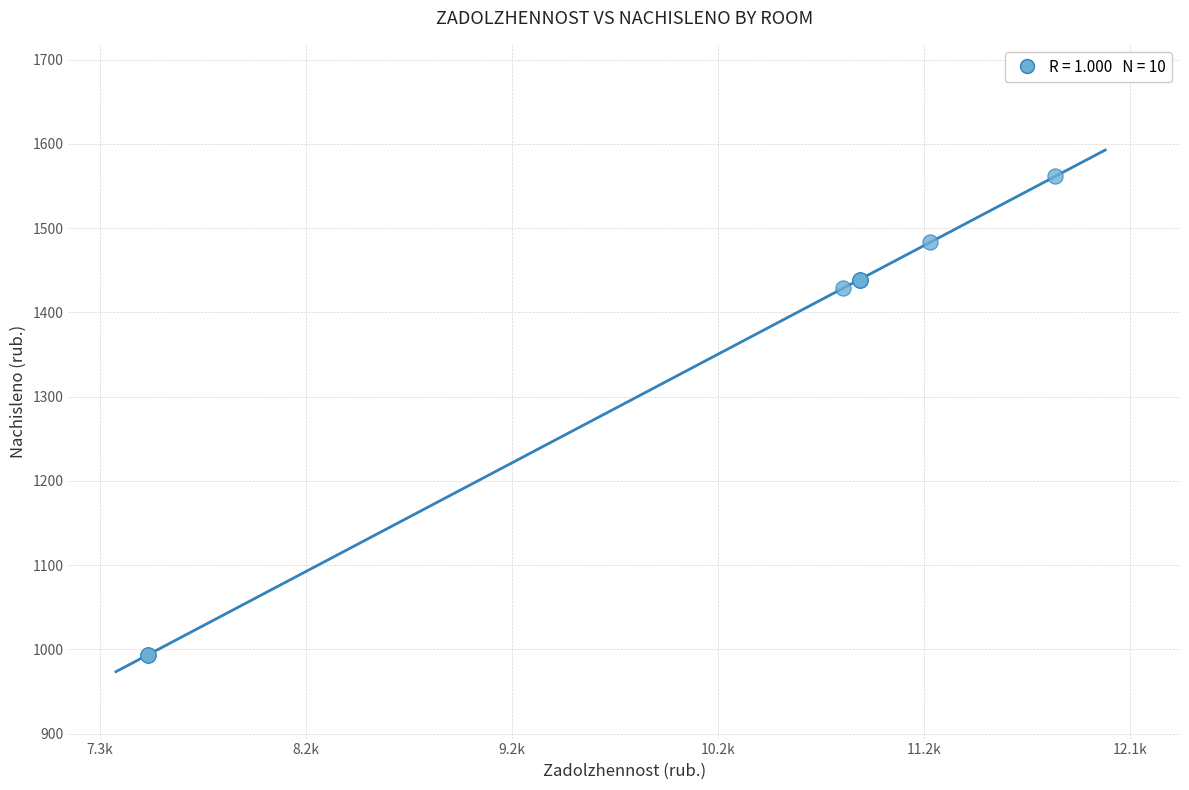

What Y value in the scatter plot is closest to 1277?

1428.8